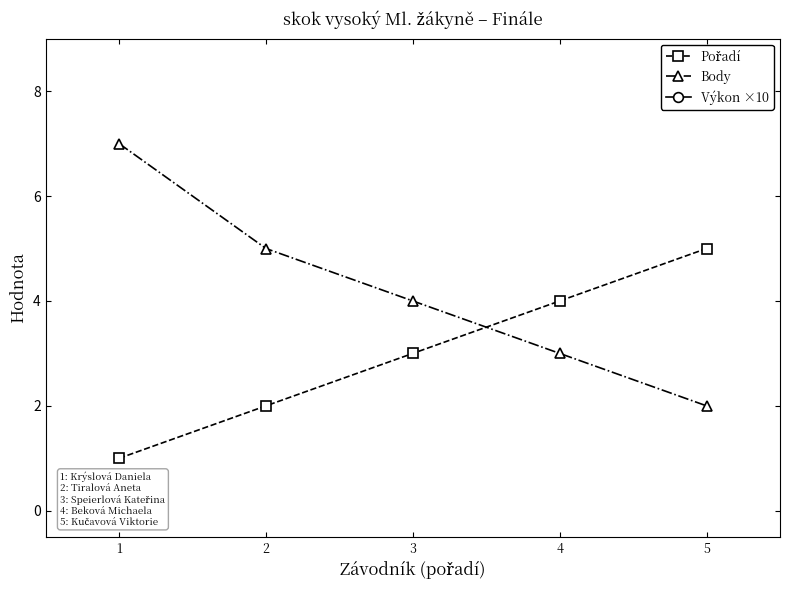

Reading left to right, transcribe all the data shown in this chart.

Pořadí: 1=1.0	2=2.0	3=3.0	4=4.0	5=5.0
Body: 1=7.0	2=5.0	3=4.0	4=3.0	5=2.0
Výkon ×10: 1=13.0	2=13.0	3=12.0	4=12.0	5=11.5